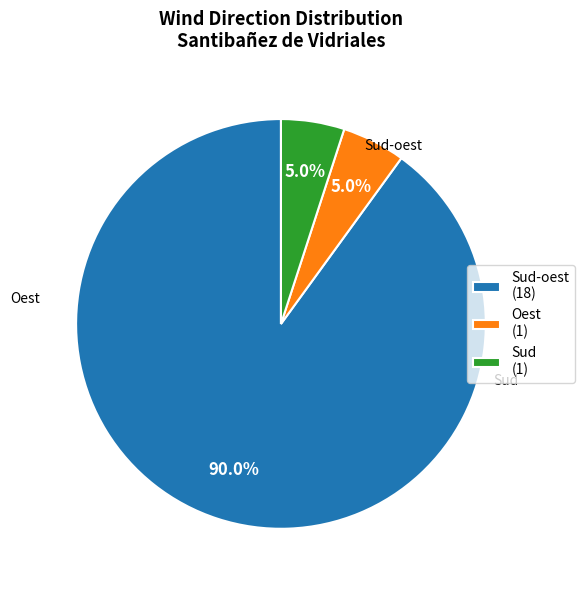

Approximately how many times larger is the value at Sud-oest (18) compared to Oest (1)?

18.0